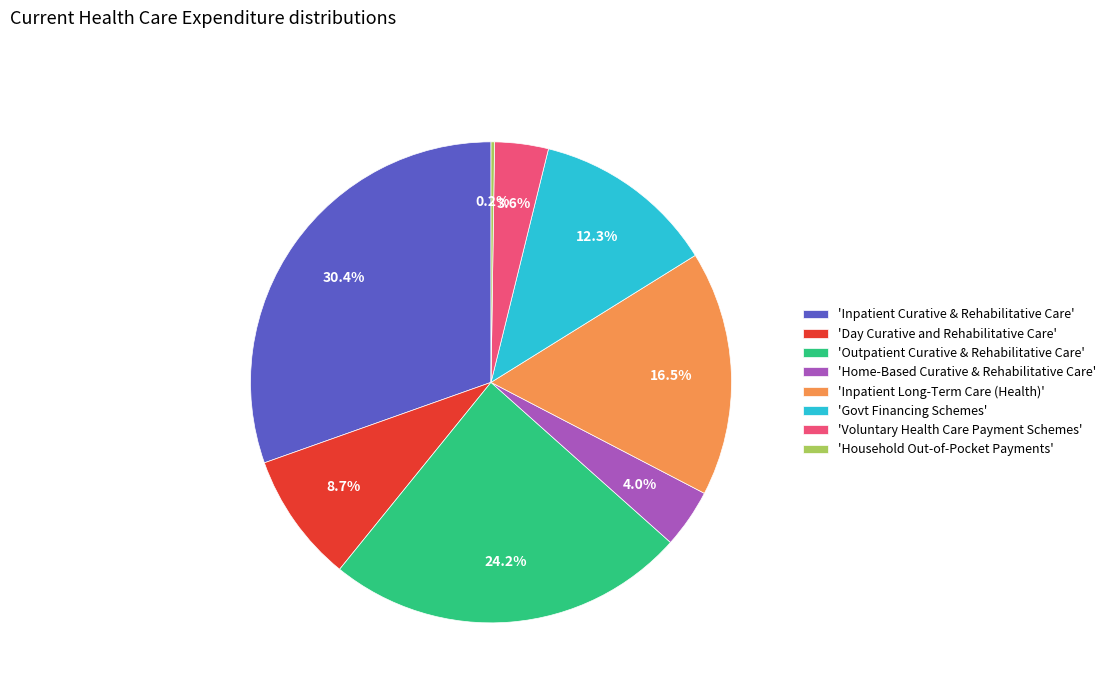

What percentage is NOT represented by 'Govt Financing Schemes'?

87.7%